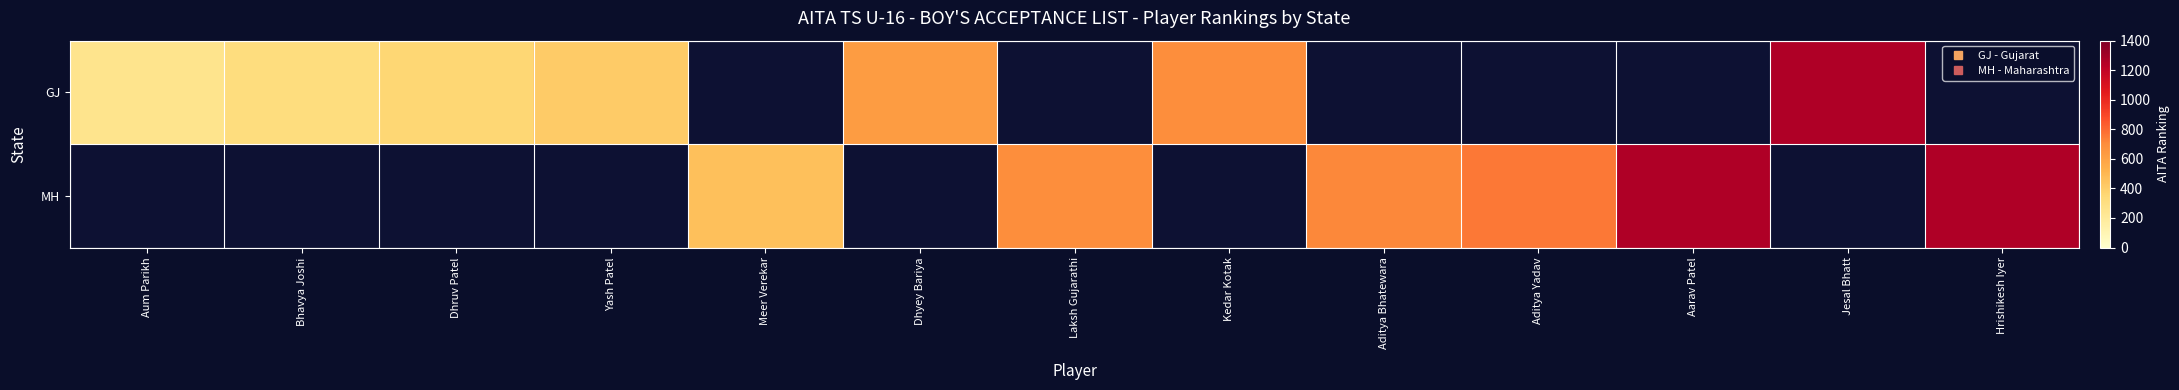

What is the smallest value displayed?

255.0